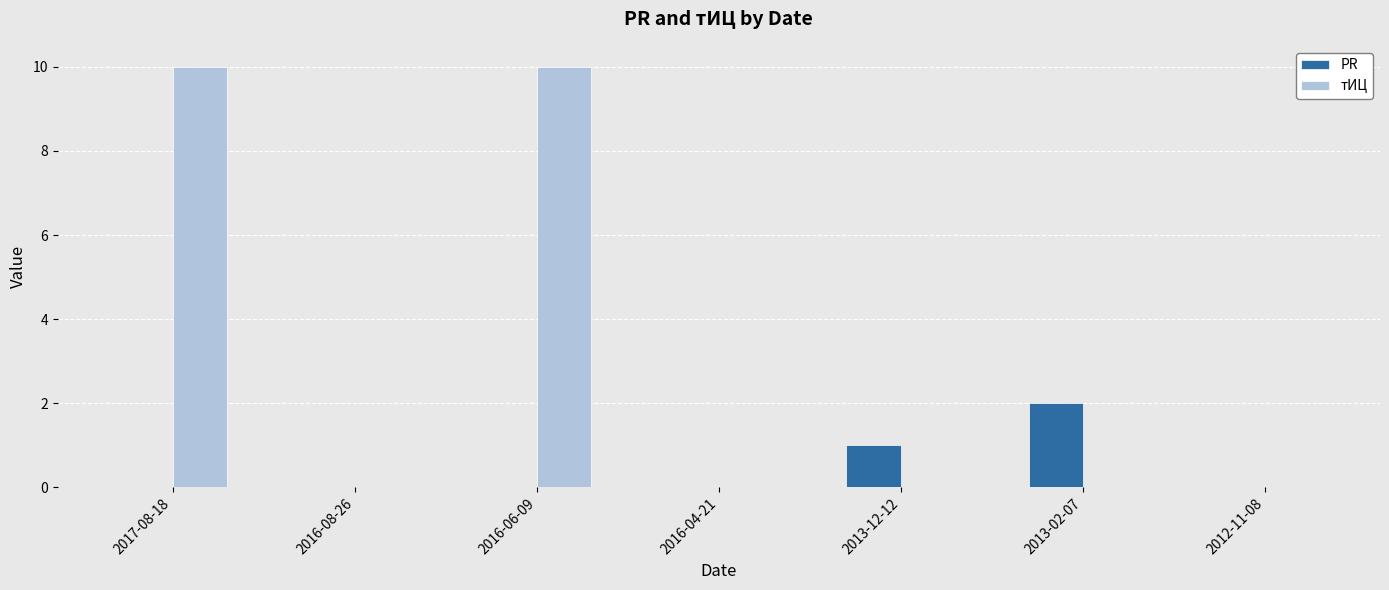

Reading right to left, what are all the values shown in this chart?

PR: 2012-11-08=0	2013-02-07=2	2013-12-12=1	2016-04-21=0	2016-06-09=0	2016-08-26=0	2017-08-18=0
тИЦ: 2012-11-08=0	2013-02-07=0	2013-12-12=0	2016-04-21=0	2016-06-09=10	2016-08-26=0	2017-08-18=10